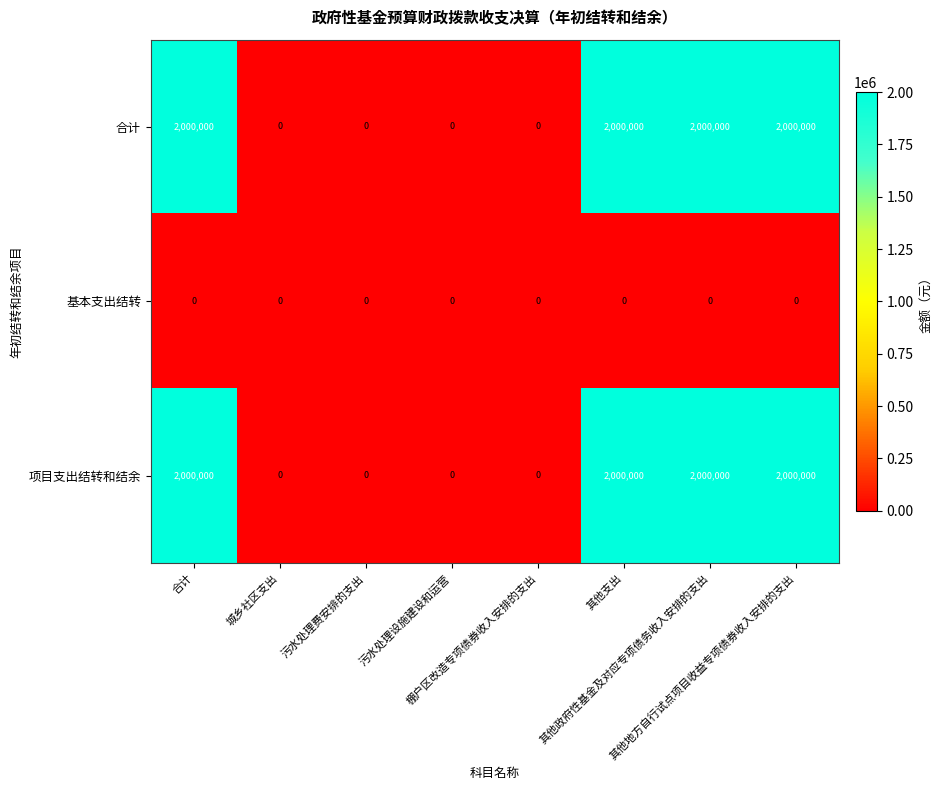

At how many categories does at least one series exceed 1065007?

4